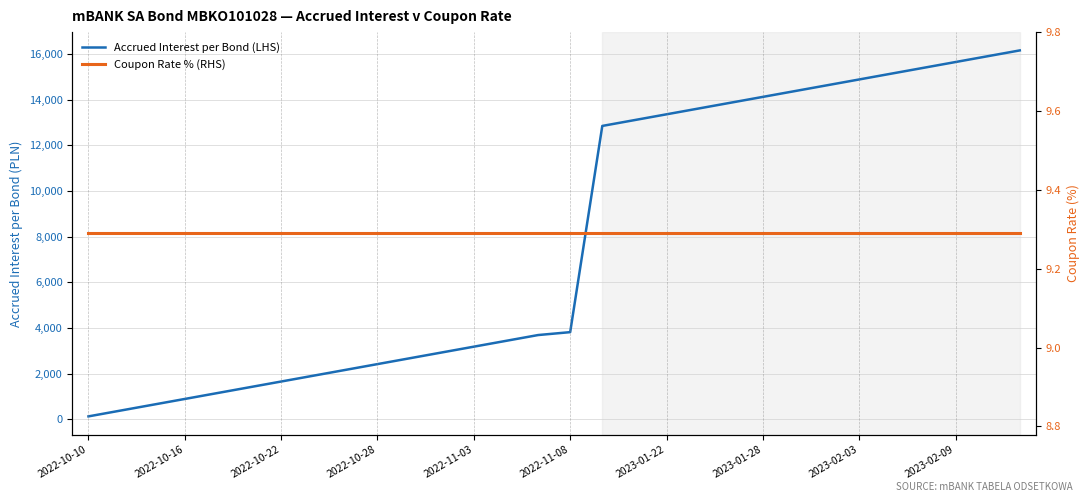

True or false: Accrued Interest per Bond (LHS) has more than 0 points higher than both neighbors.

False